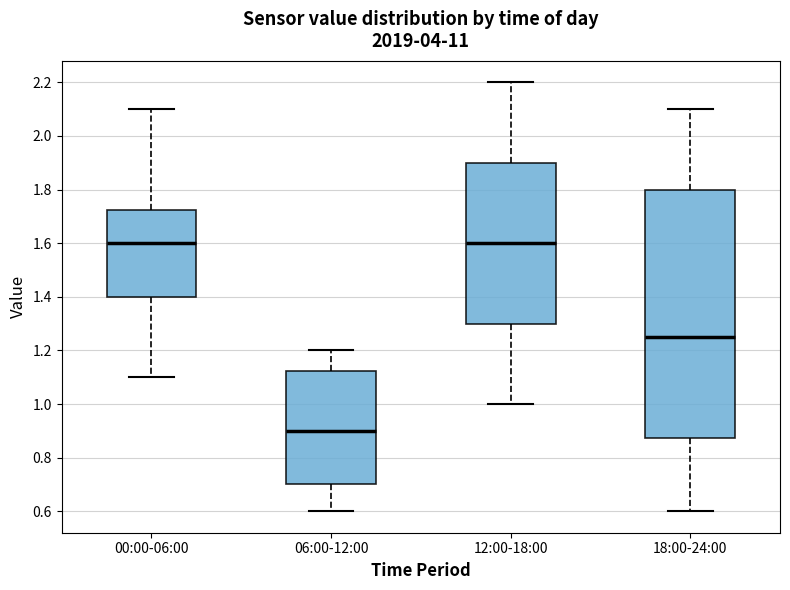

Reading left to right, transcribe this box plot: for each box, give where its median line is, the range the box spans, and where its two whiskers end, as read against the y-axis. The values are not printed on the chart, so give them approximately, as read against the axis.

00:00-06:00: median 1.60, box 1.40 to 1.72, whiskers 1.10 to 2.10
06:00-12:00: median 0.90, box 0.70 to 1.12, whiskers 0.60 to 1.20
12:00-18:00: median 1.60, box 1.30 to 1.90, whiskers 1.00 to 2.20
18:00-24:00: median 1.26, box 0.88 to 1.80, whiskers 0.60 to 2.10